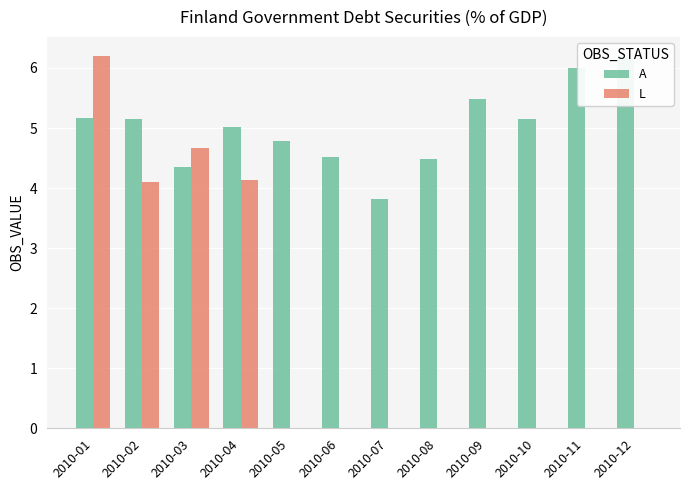

Reading left to right, extract all data points from this chart.

A: 2010-01=5.2	2010-02=5.1	2010-03=4.3	2010-04=5.0	2010-05=4.8	2010-06=4.5	2010-07=3.8	2010-08=4.5	2010-09=5.5	2010-10=5.1	2010-11=6.0	2010-12=6.2
L: 2010-01=6.2	2010-02=4.1	2010-03=4.7	2010-04=4.1	2010-05=0.0	2010-06=0.0	2010-07=0.0	2010-08=0.0	2010-09=0.0	2010-10=0.0	2010-11=0.0	2010-12=0.0